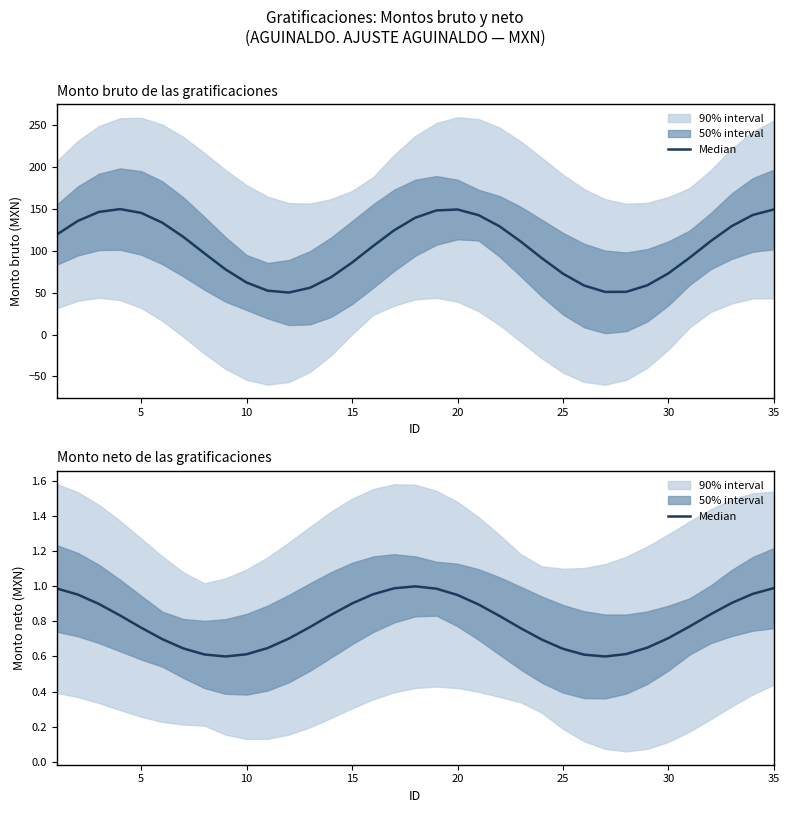

Reading left to right, extract all data points from this chart.

1.0	1.0	0.9	0.8	0.8	0.7	0.6	0.6	0.6	0.6	0.6	0.7	0.8	0.8	0.9	1.0	1.0	1.0	1.0	1.0	0.9	0.8	0.8	0.7	0.6	0.6	0.6	0.6	0.7	0.7	0.8	0.8	0.9	1.0	1.0